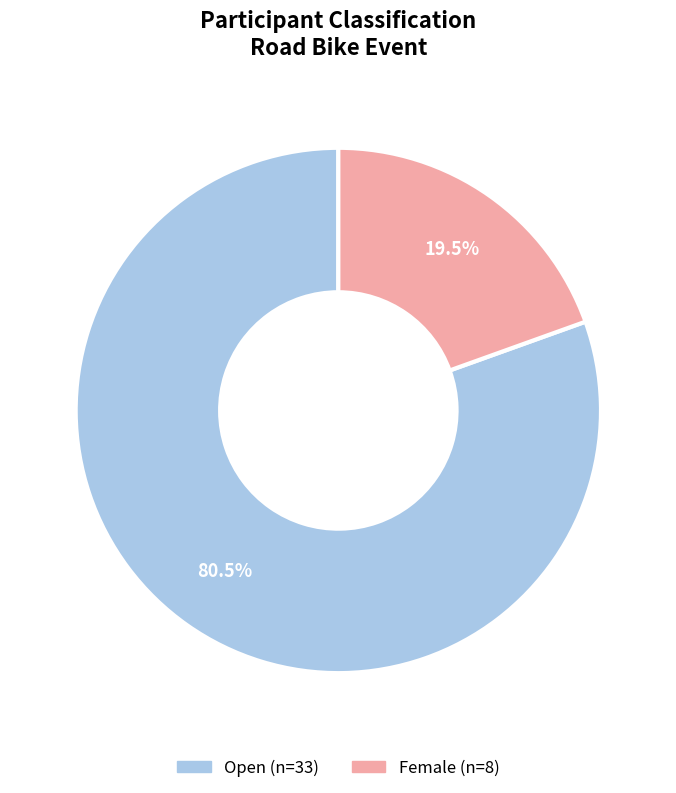

Between Female and Open, which is larger?

Open